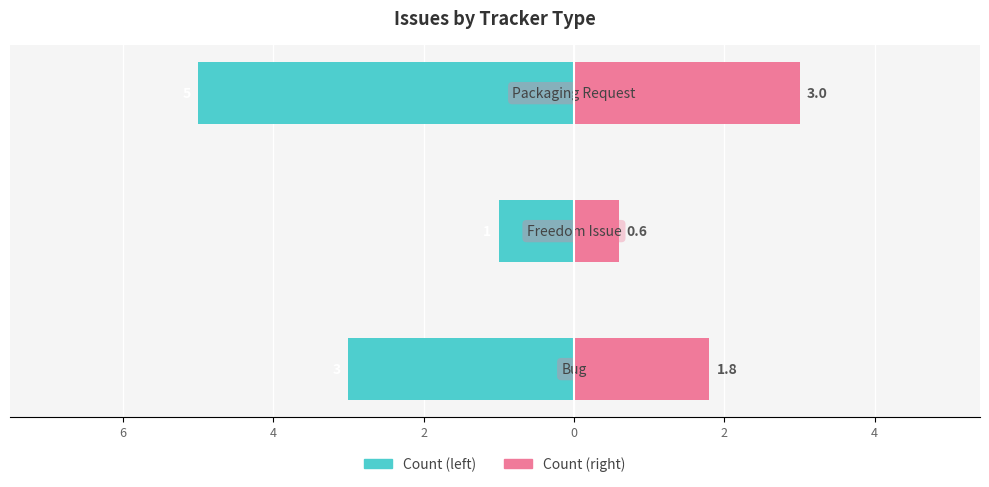

Count the Count (right) values in the range 0 to 3.

3